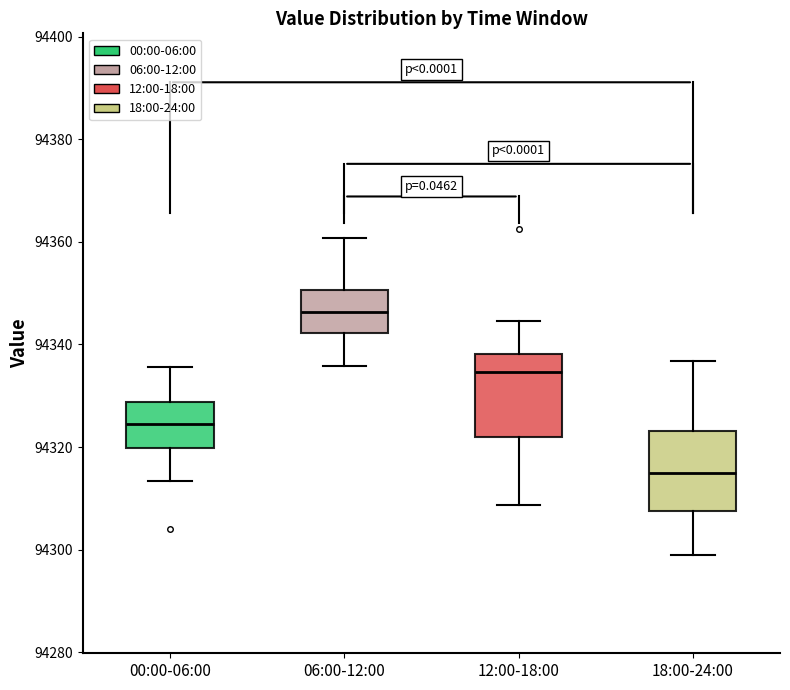

Where does the upper whisker of the box for 18:00-24:00 end on the y-axis? The values are not printed on the chart, so give them approximately, as read against the axis.

94336